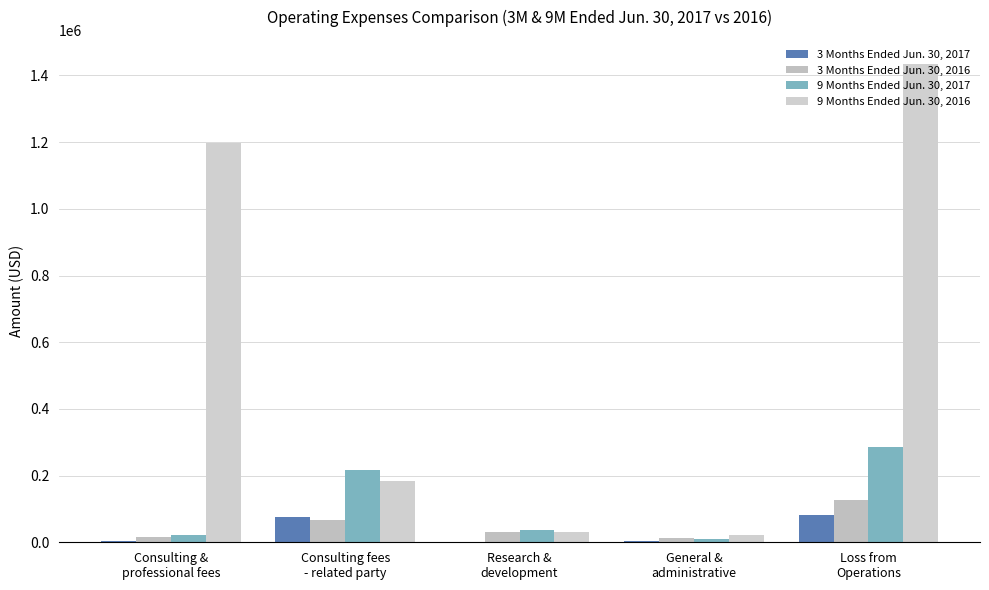

What is the value of the 3 Months Ended Jun. 30, 2017 bar at the 2nd from the left?

75000